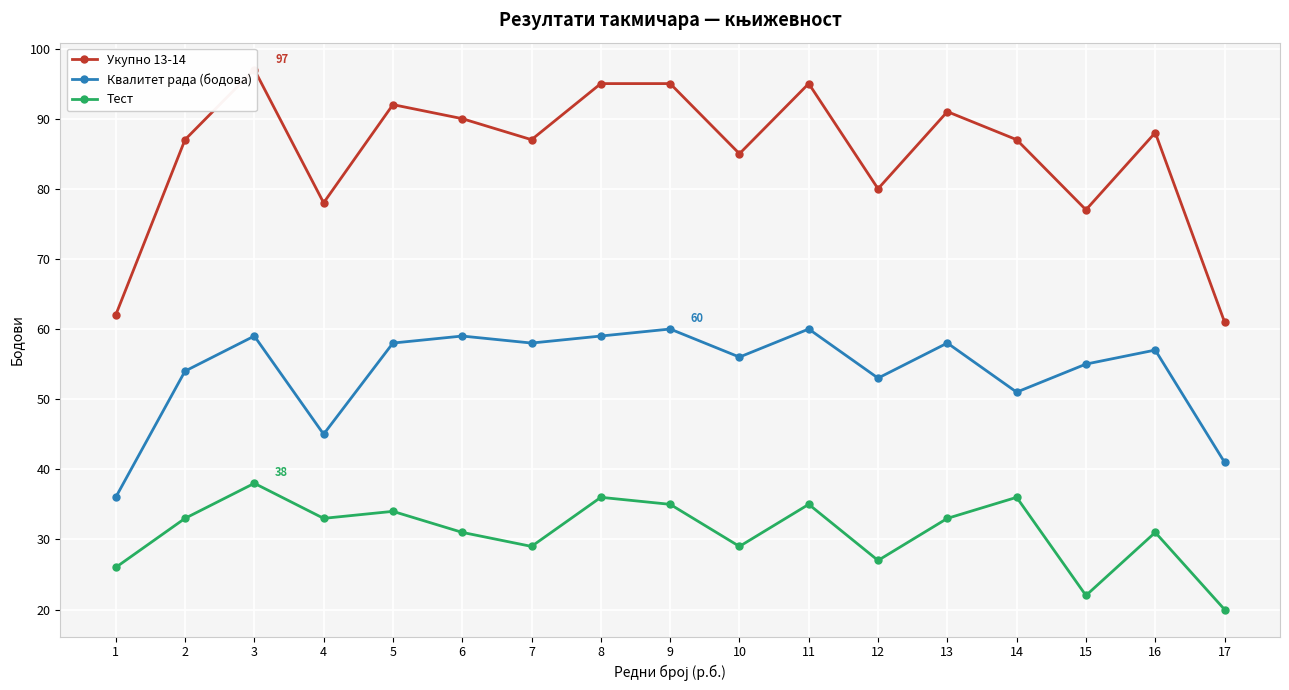

Which has a higher value, 1 or 16?

16